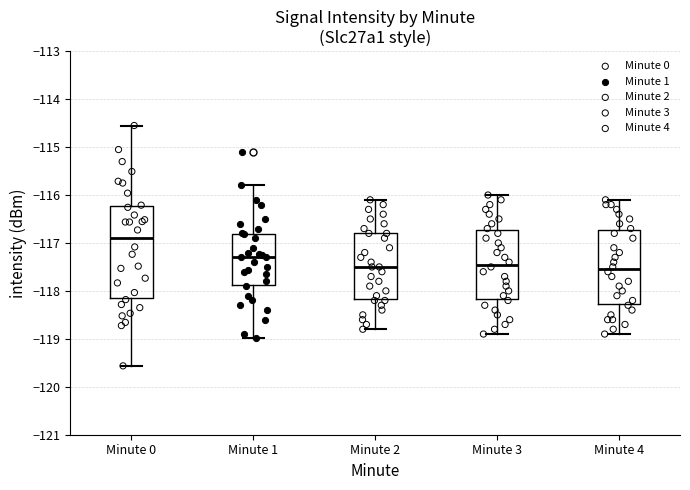

Reading left to right, transcribe this box plot: for each box, give where its median line is, the range the box spans, and where its two whiskers end, as read against the y-axis. The values are not printed on the chart, so give them approximately, as read against the axis.

Minute 0: median -116.9, box -118.1 to -116.2, whiskers -119.6 to -114.6
Minute 1: median -117.3, box -117.9 to -116.8, whiskers -119.0 to -115.8
Minute 2: median -117.5, box -118.2 to -116.8, whiskers -118.8 to -116.1
Minute 3: median -117.4, box -118.2 to -116.7, whiskers -118.9 to -116.0
Minute 4: median -117.5, box -118.3 to -116.7, whiskers -118.9 to -116.1